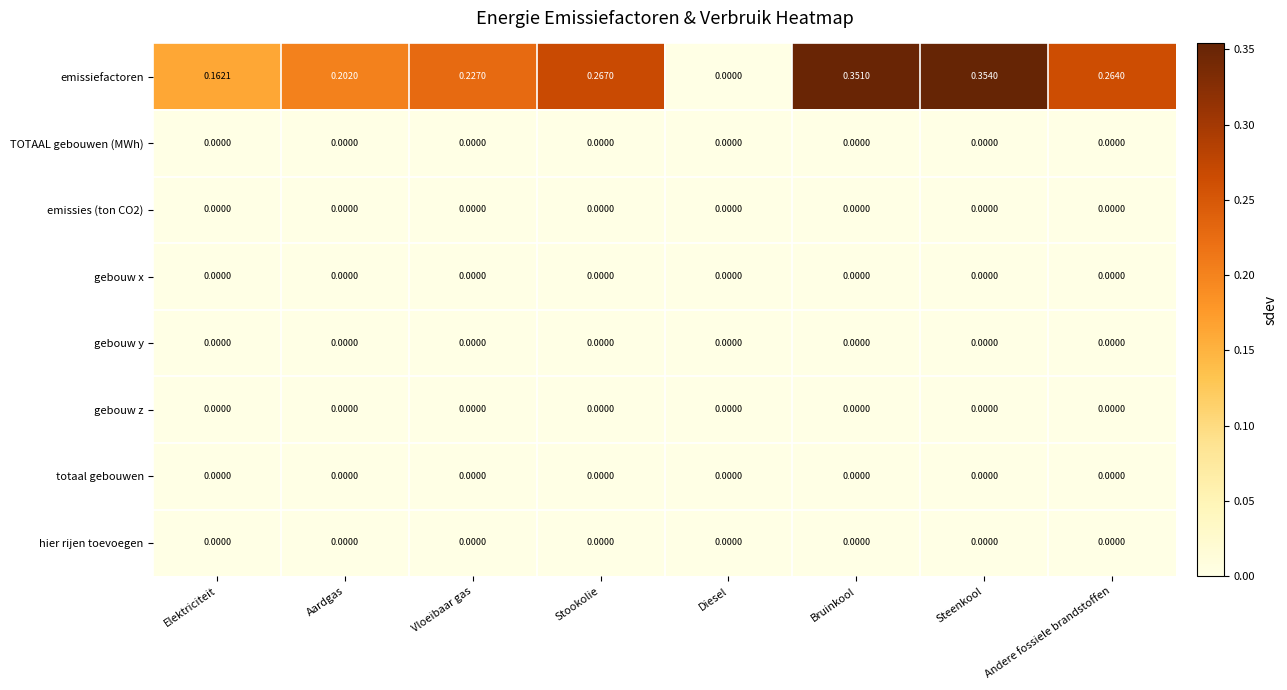

Which series has the largest range (max minus min)?

emissiefactoren